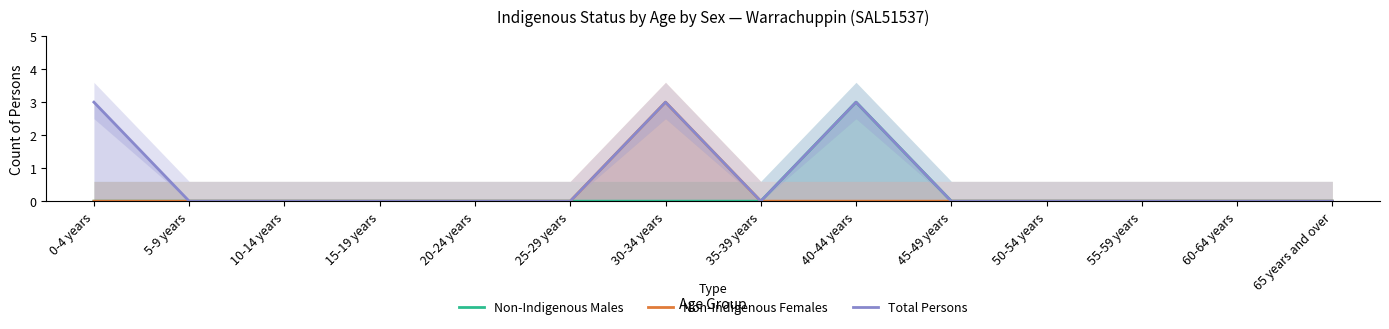

What is the difference between the maximum and minimum values in the Total Persons series?

3